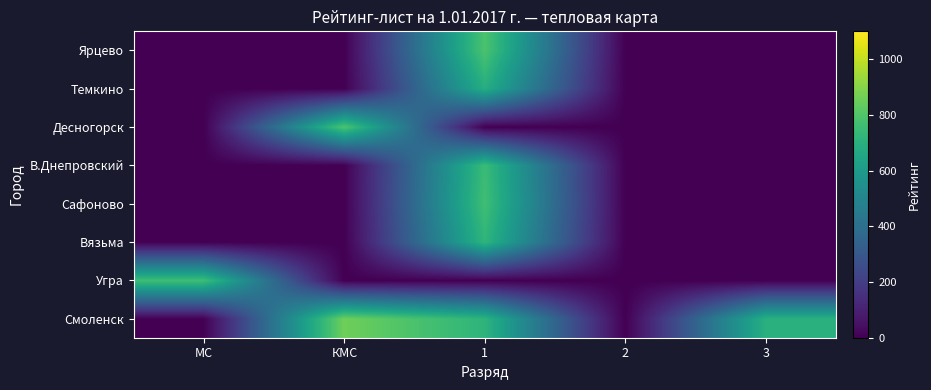

At how many categories does at least one series exceed 297?

4